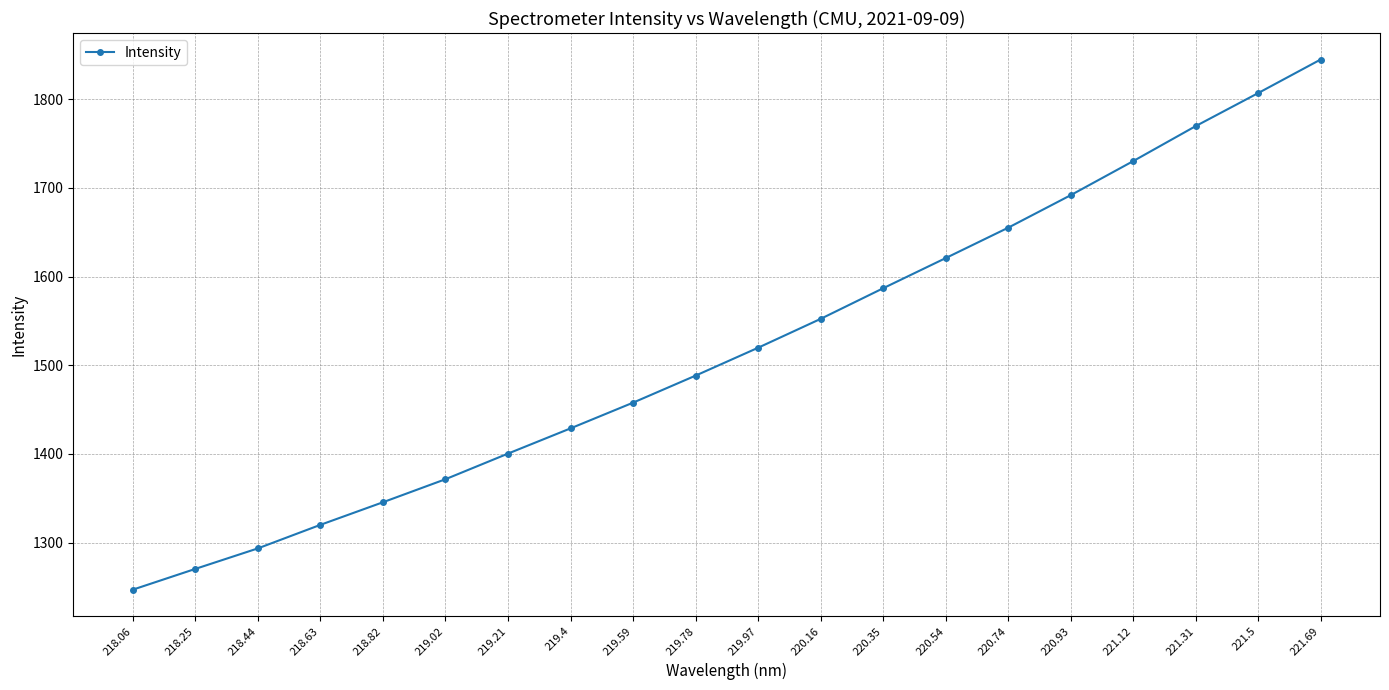

List the labels in order of value, smallest first.

218.06, 218.25, 218.44, 218.63, 218.82, 219.02, 219.21, 219.4, 219.59, 219.78, 219.97, 220.16, 220.35, 220.54, 220.74, 220.93, 221.12, 221.31, 221.5, 221.69